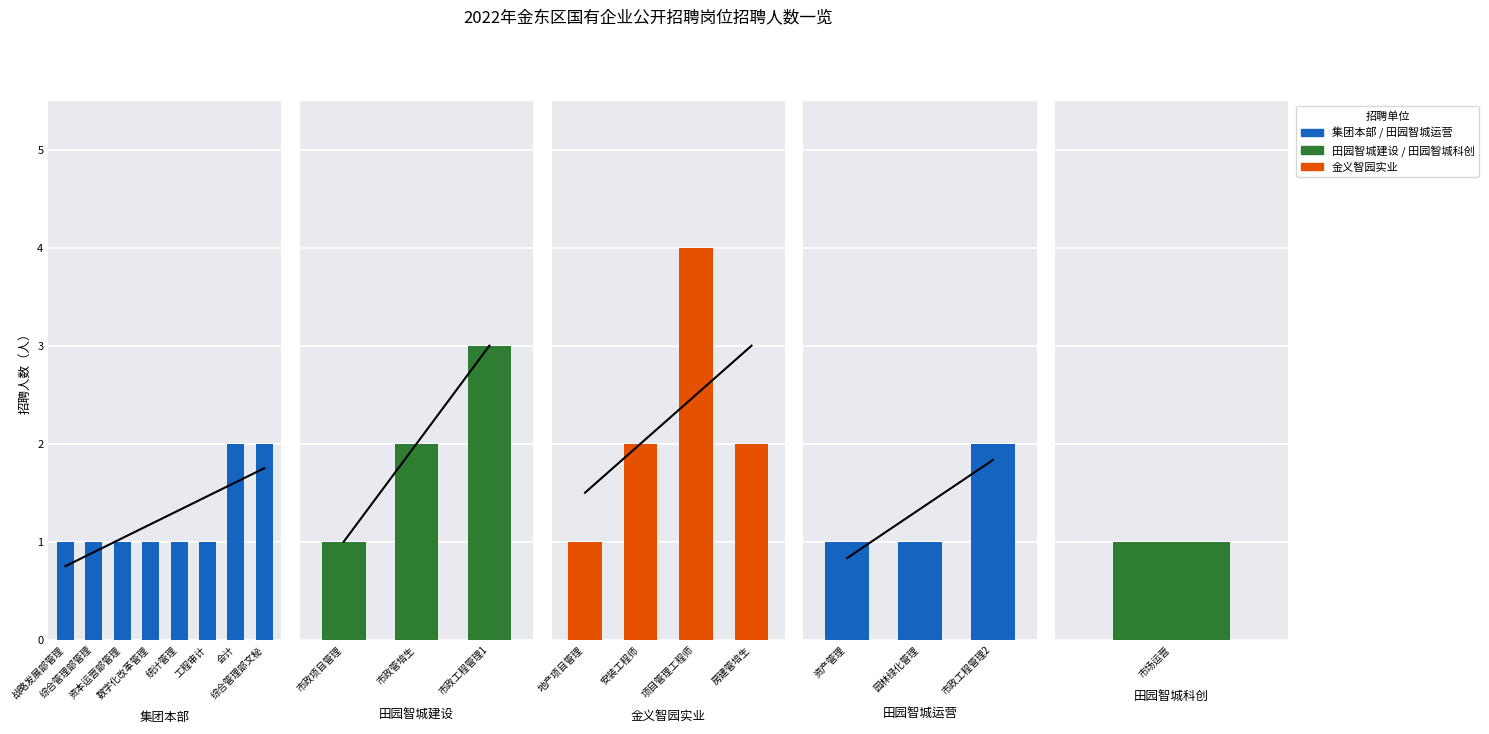

What is the difference between the values at 市政管培生 and 项目管理工程师?

2